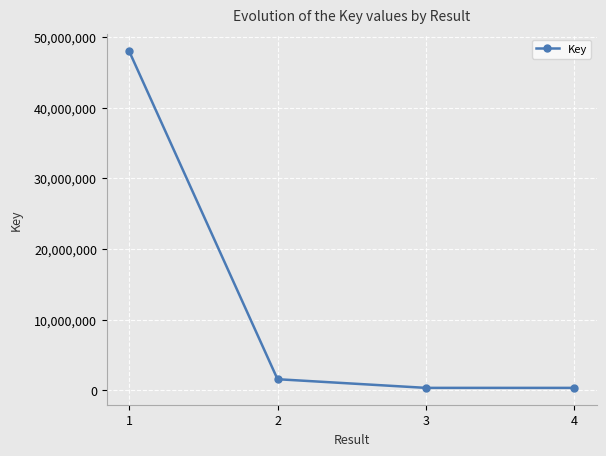

What is the approximate value at 2, to the nearest 50?

1563050